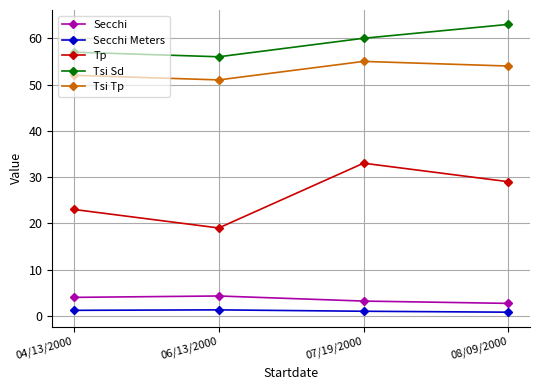

Count the number of data series in this chart.

5